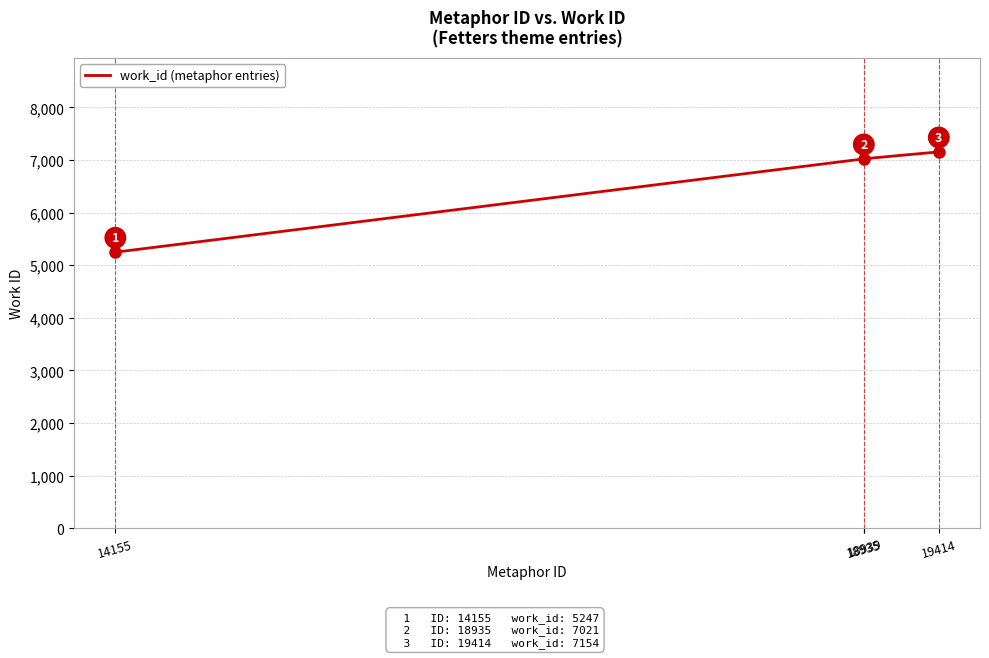

Is this an area chart (filled region under the line)?

No